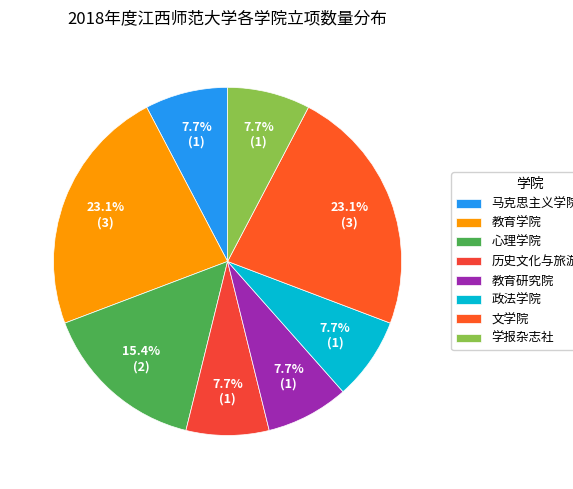

To the nearest percent, what portion does 学报杂志社 represent?

8%